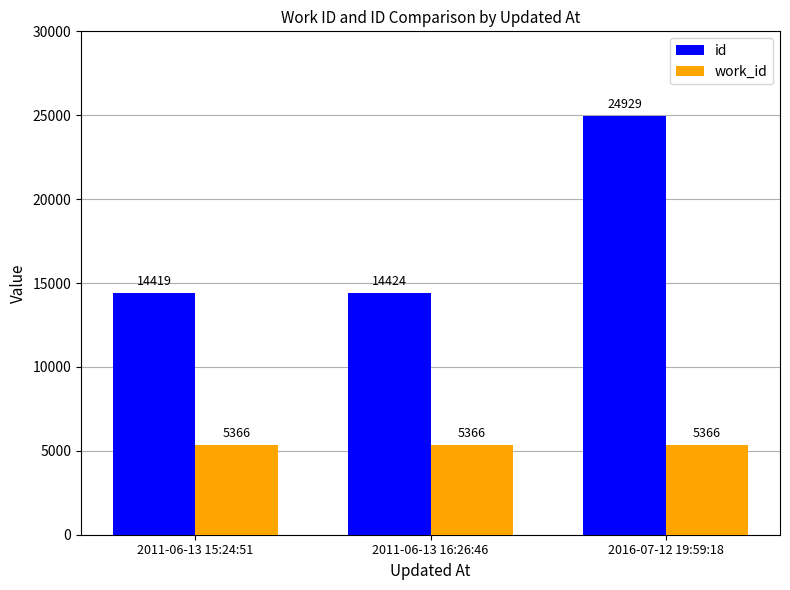

What is the average value of the id series?

17924